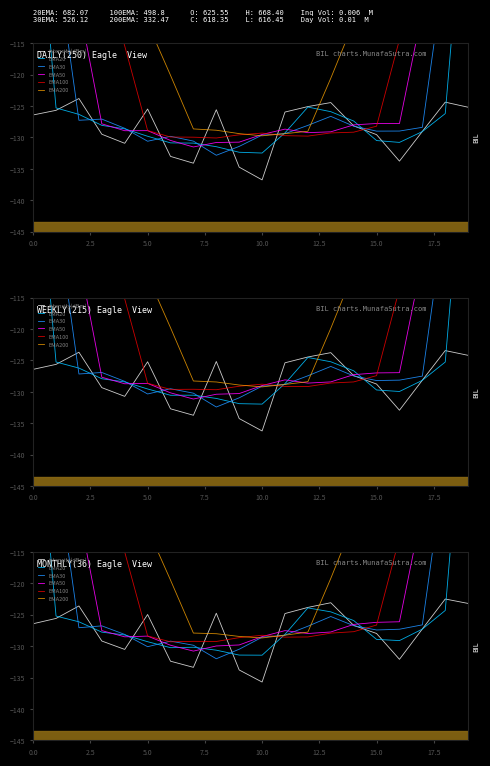

Where is EMA20 nearest to the value -106?

12